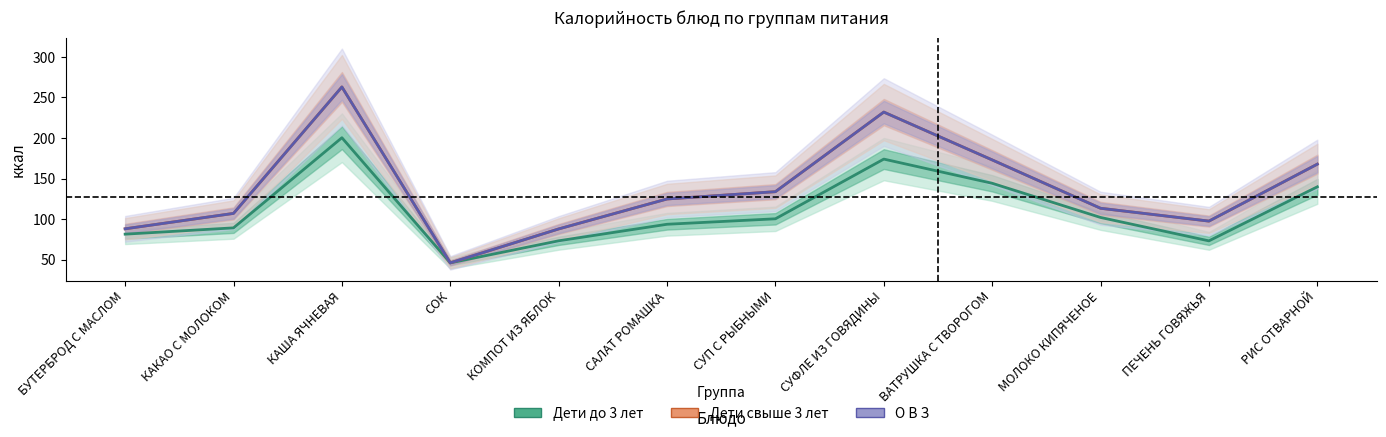

At which category is the sum across all series the highest?

КАША ЯЧНЕВАЯ